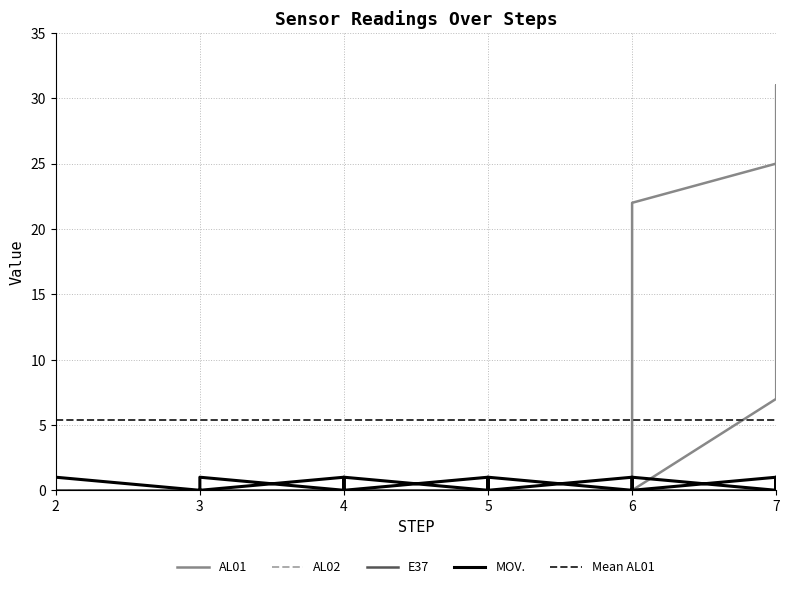

At which category is the sum across all series the highest?

7